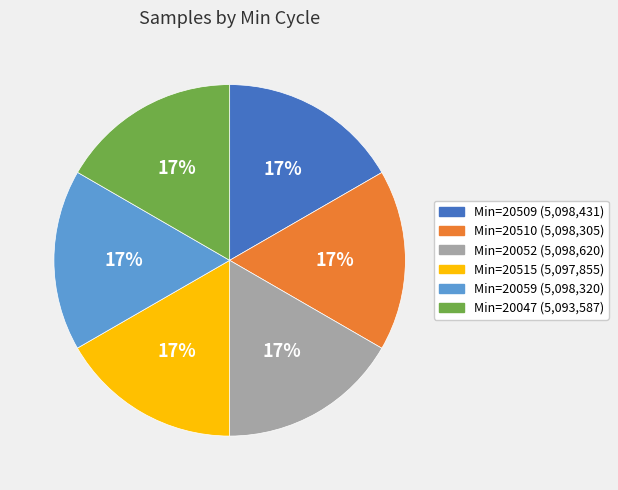

How many slices are in this pie chart?

6